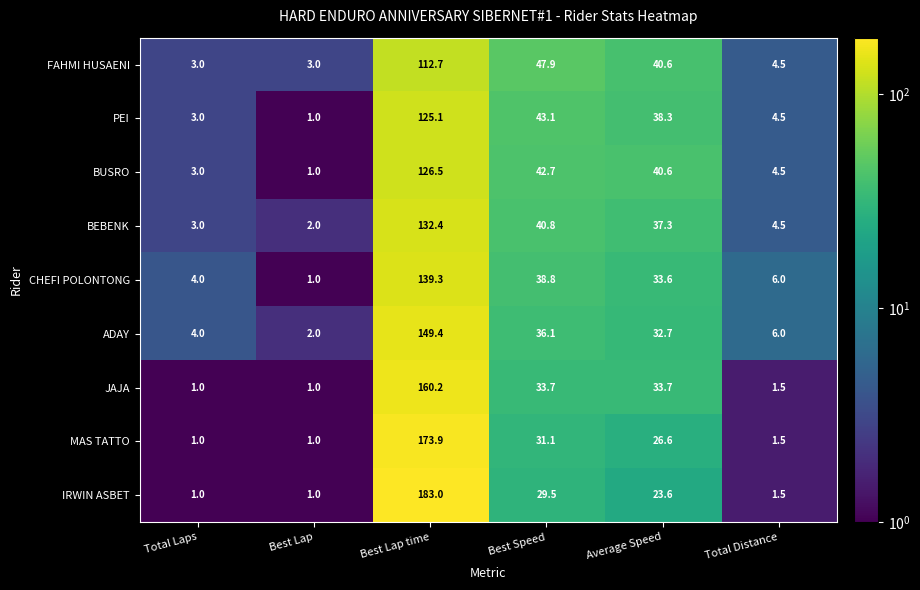

At which label does IRWIN ASBET first exceed 23?

Best Lap time